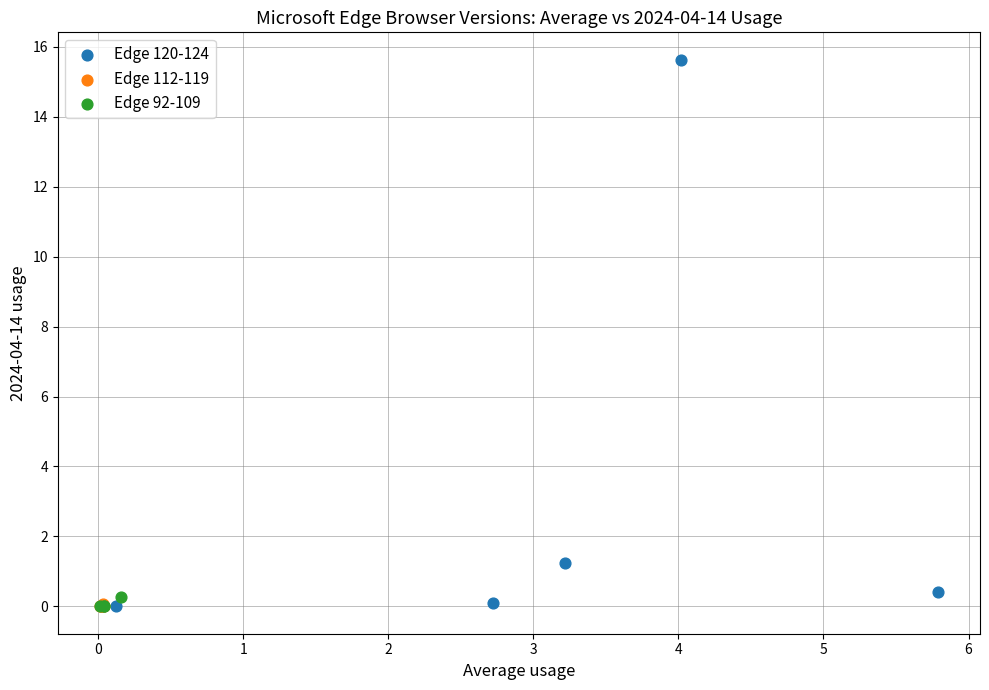

What are all the series names shown in the legend?

Edge 120-124, Edge 112-119, Edge 92-109